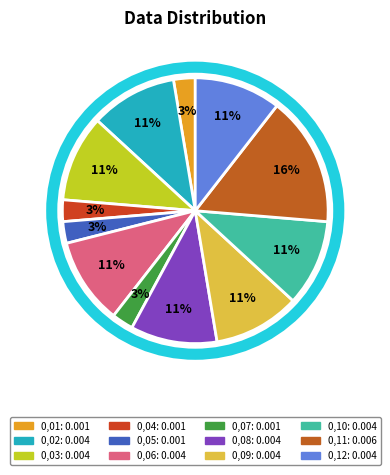

Is there any slice that represents more than half of the pie?

No